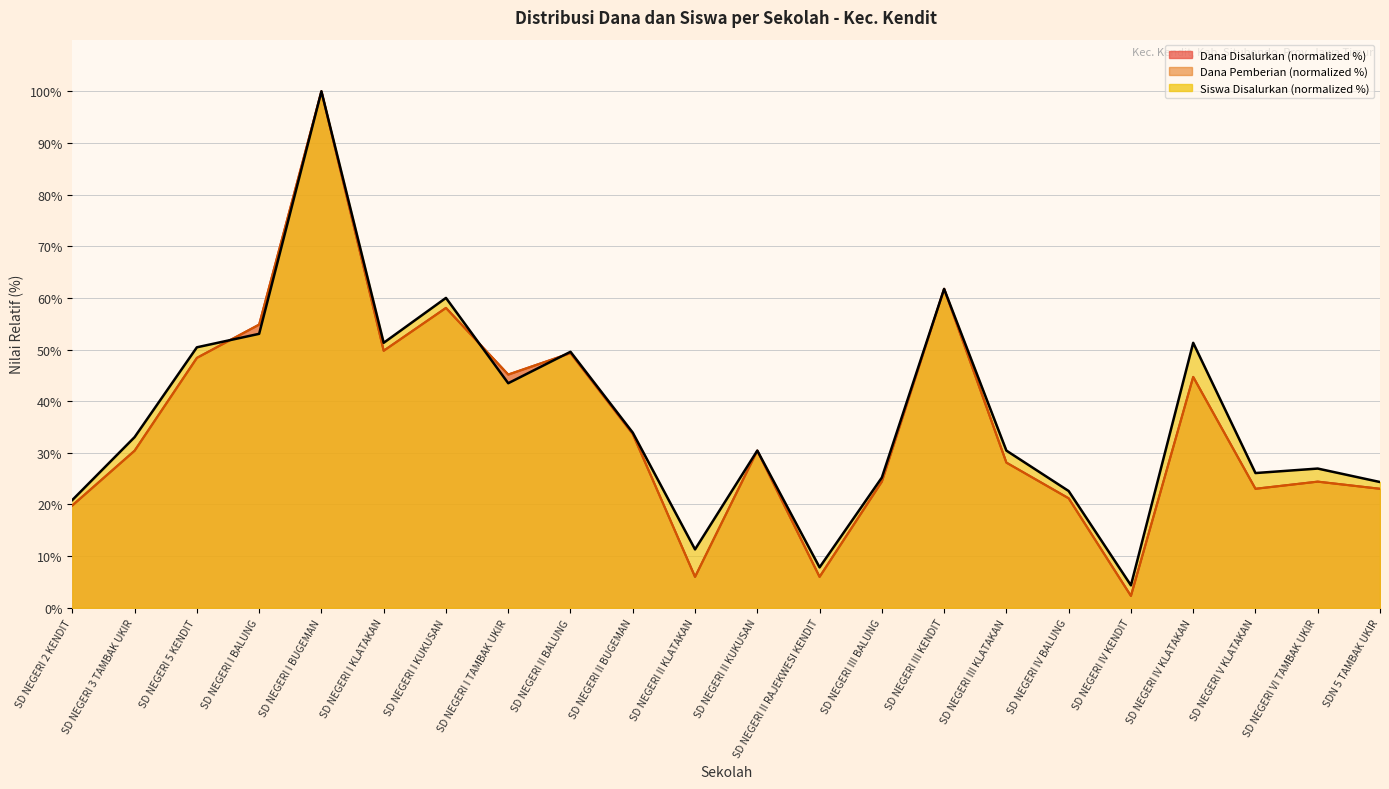

True or false: Siswa Disalurkan and Dana Disalurkan intersect in this chart.

True